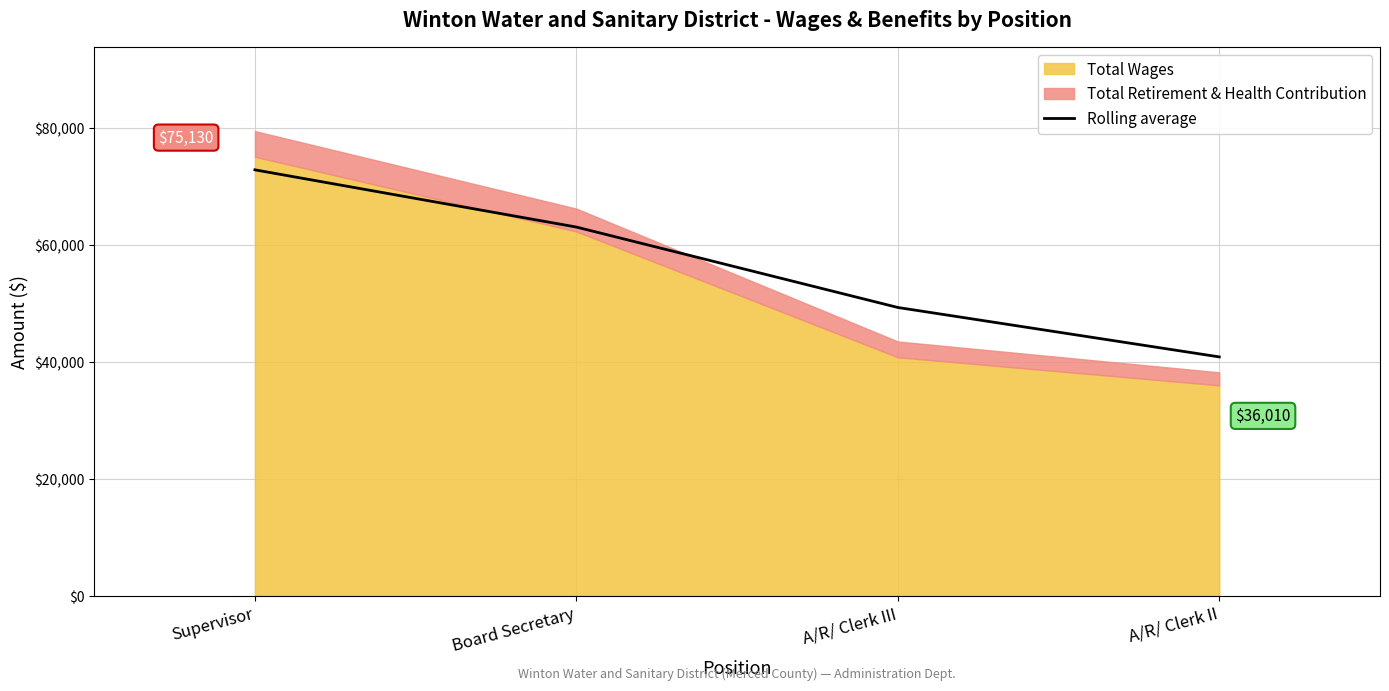

What is the change in value from A/R/ Clerk III to A/R/ Clerk II?

-8459.2